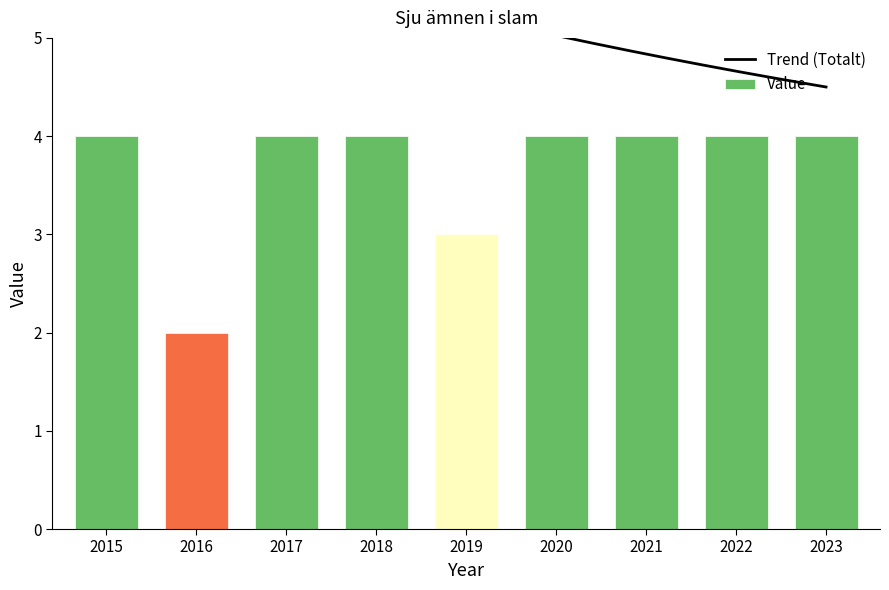

Count the values in the range 4 to 5.

7